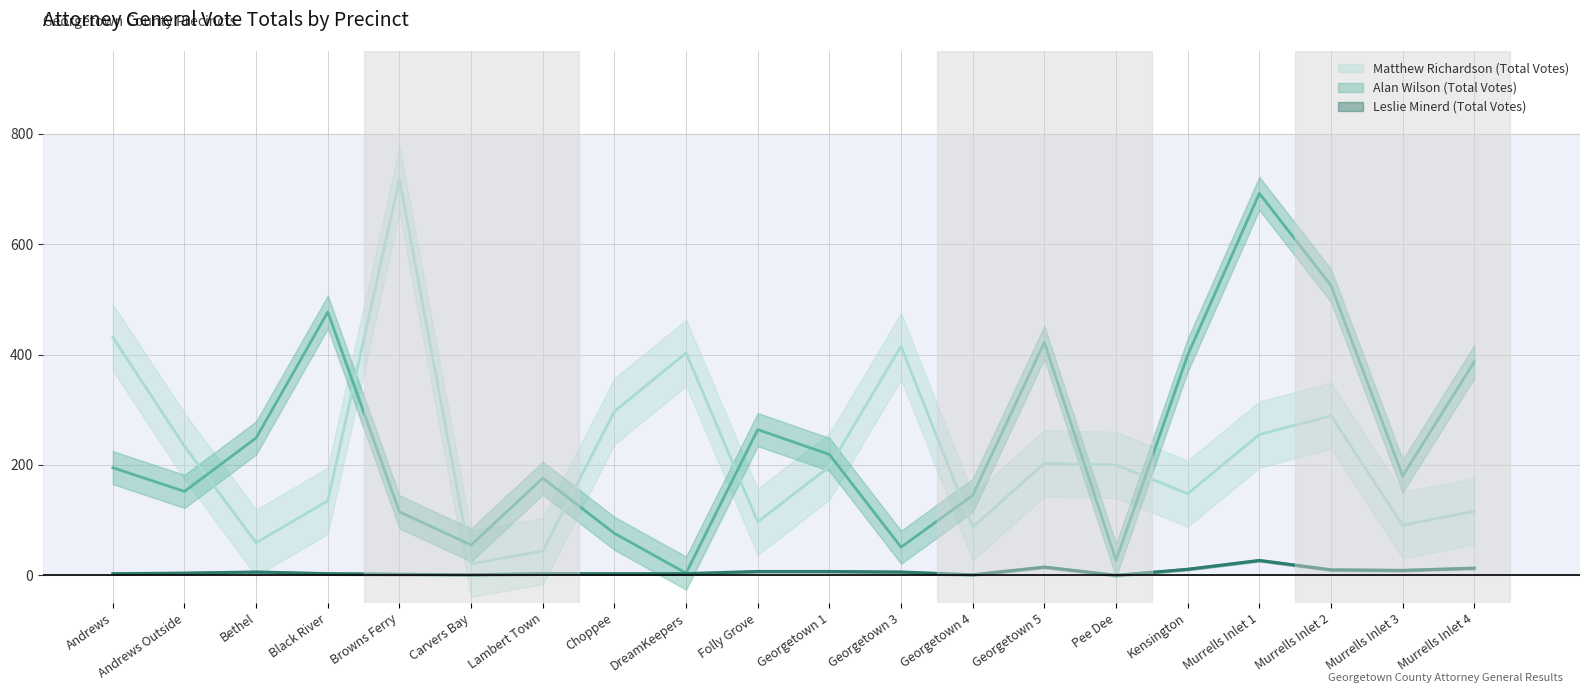

How many values in the Alan Wilson (Total Votes) series exceed 195?

9